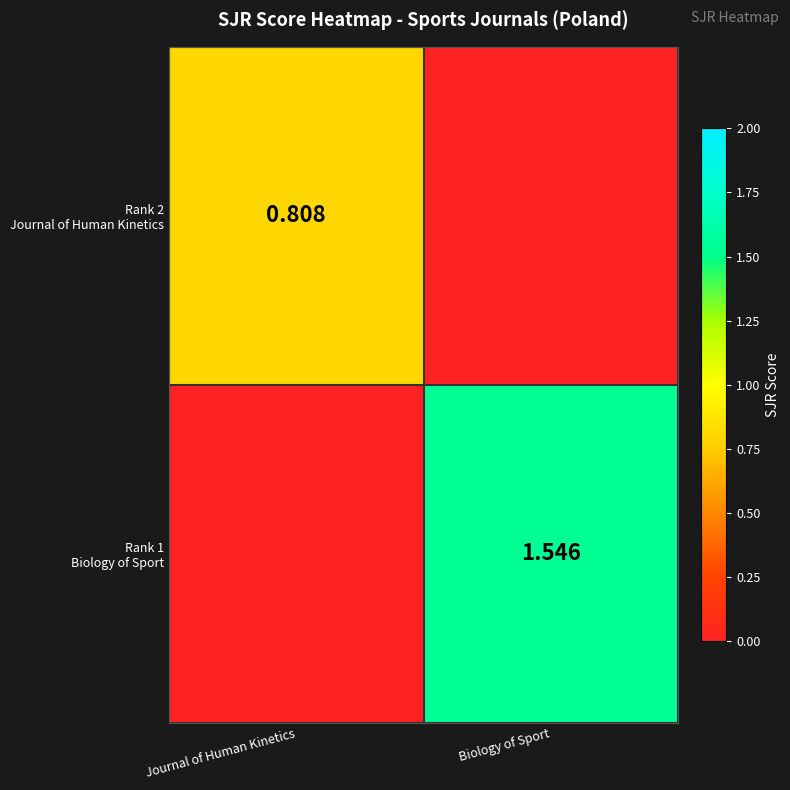

Which series has the largest total across all categories?

Rank 1 Biology of Sport